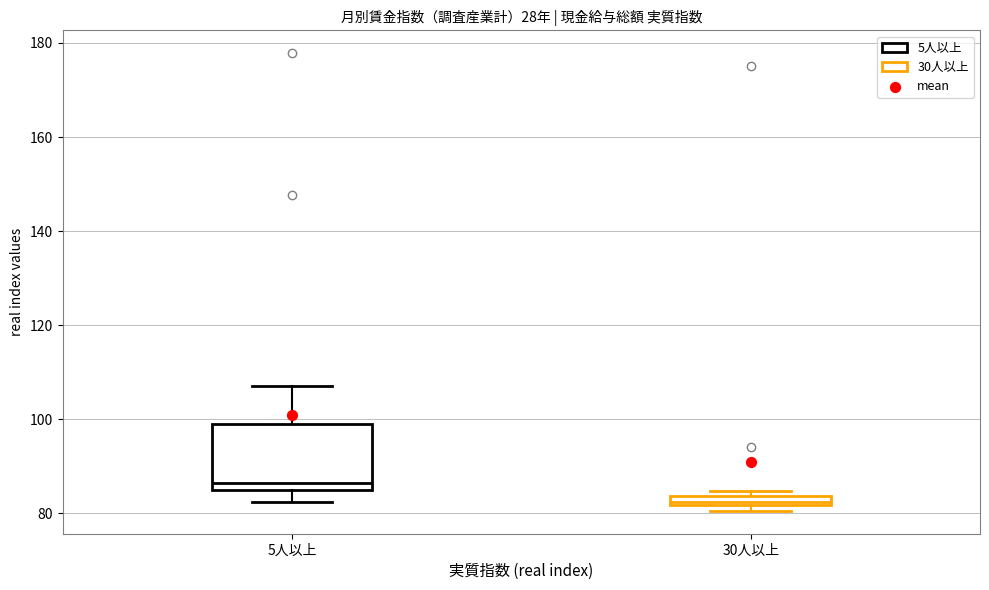

Comparing the boxes themselves (not the whiskers), which one is the tallest?

5人以上